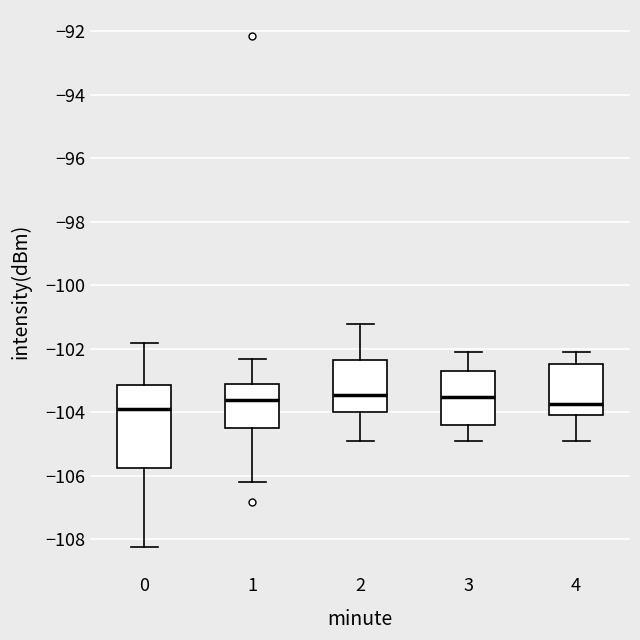

Reading left to right, transcribe this box plot: for each box, give where its median line is, the range the box spans, and where its two whiskers end, as read against the y-axis. The values are not printed on the chart, so give them approximately, as read against the axis.

0: median -104.0, box -105.8 to -103.2, whiskers -108.2 to -101.8
1: median -103.6, box -104.4 to -103.2, whiskers -106.2 to -102.4
2: median -103.4, box -104.0 to -102.4, whiskers -105.0 to -101.2
3: median -103.6, box -104.4 to -102.8, whiskers -105.0 to -102.2
4: median -103.8, box -104.0 to -102.4, whiskers -105.0 to -102.2